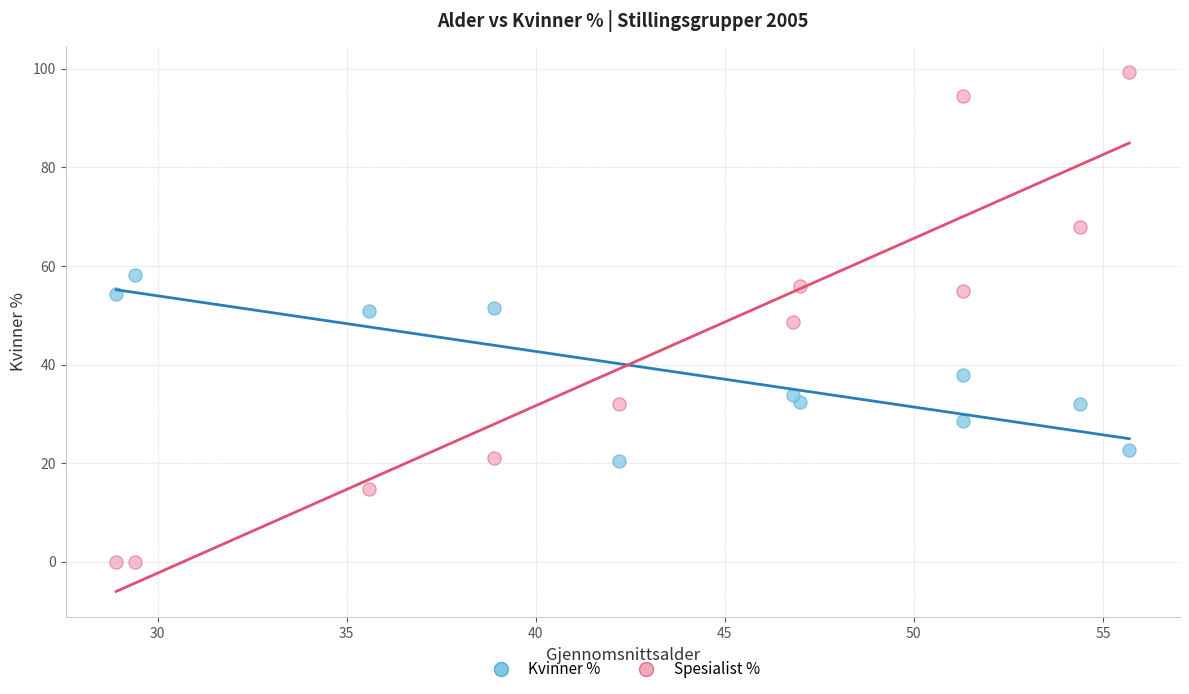

Across all data points, what is the range of Y values (max minus min)?

99.3